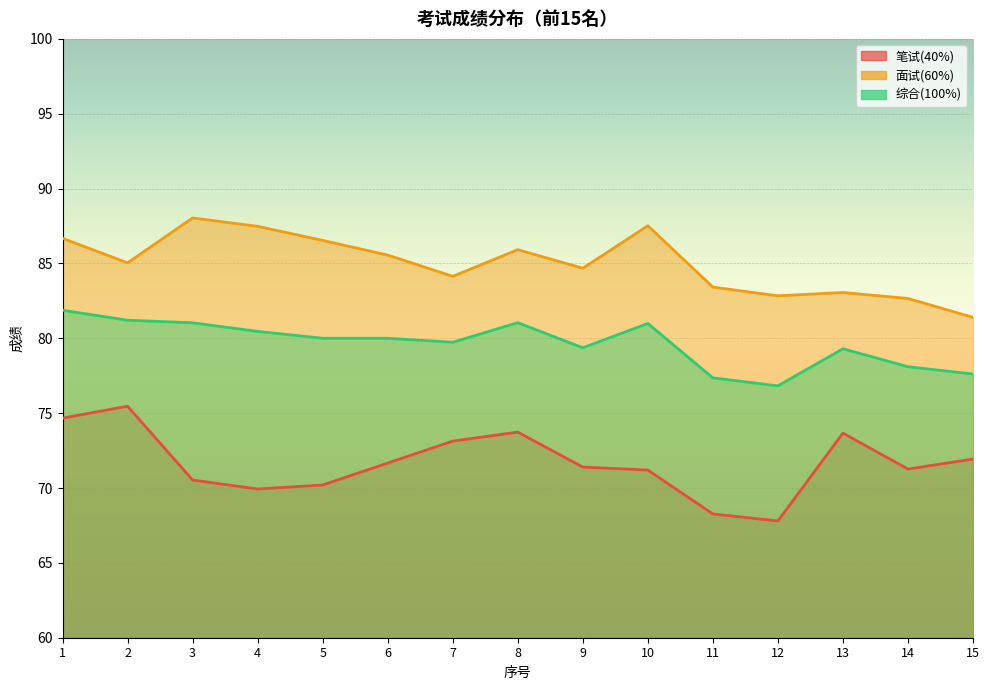

Reading left to right, list all the values displayed in this chart.

笔试(40%): 1=74.7	2=75.5	3=70.5	4=69.9	5=70.2	6=71.7	7=73.1	8=73.7	9=71.4	10=71.2	11=68.3	12=67.8	13=73.7	14=71.3	15=71.9
面试(60%): 1=86.7	2=85.0	3=88.0	4=87.5	5=86.5	6=85.6	7=84.1	8=85.9	9=84.7	10=87.5	11=83.4	12=82.8	13=83.1	14=82.7	15=81.4
综合(100%): 1=81.9	2=81.2	3=81.0	4=80.5	5=80.0	6=80.0	7=79.7	8=81.0	9=79.4	10=81.0	11=77.4	12=76.8	13=79.3	14=78.1	15=77.6